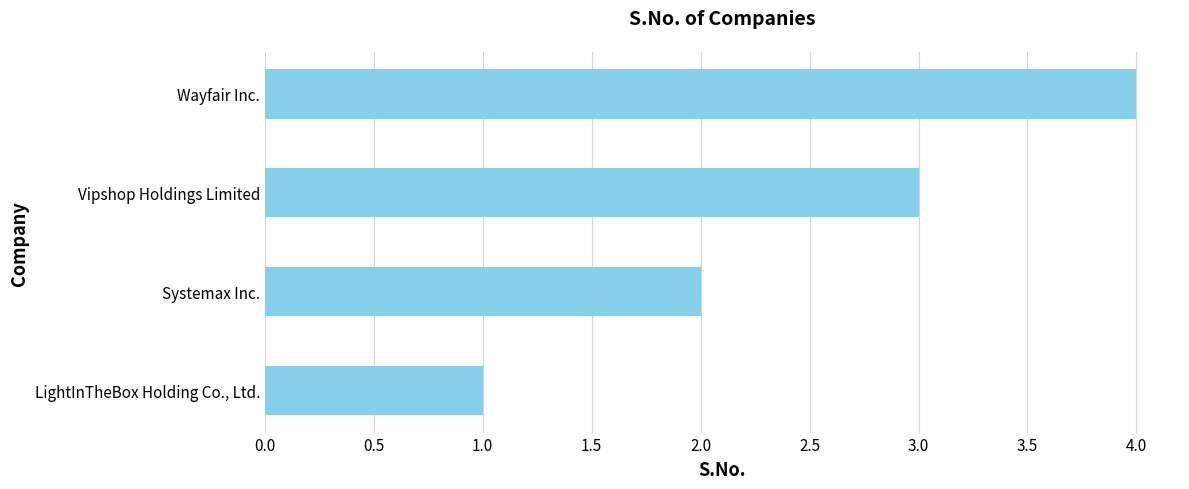

Count the values in the range 2 to 4.

3